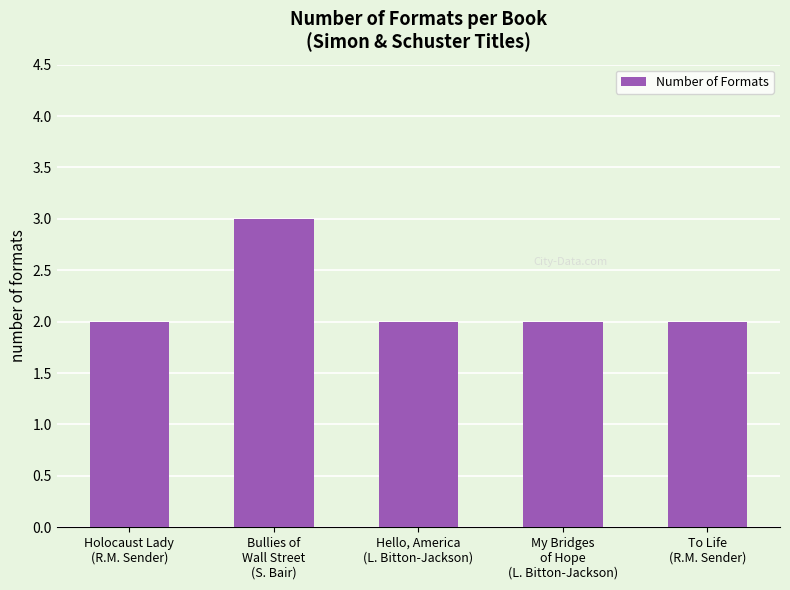

What is the value of the 1st bar from the left?

2